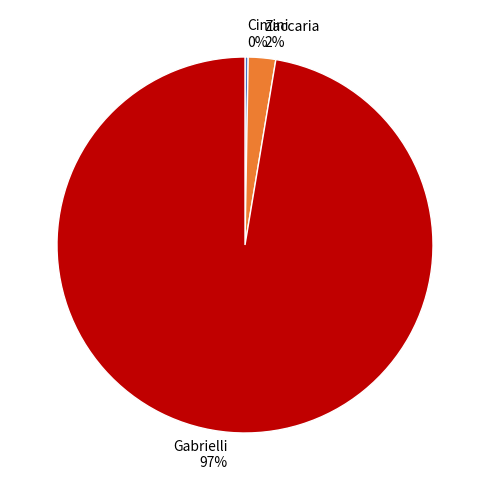

Between Zaccaria and Gabrielli, which is larger?

Gabrielli